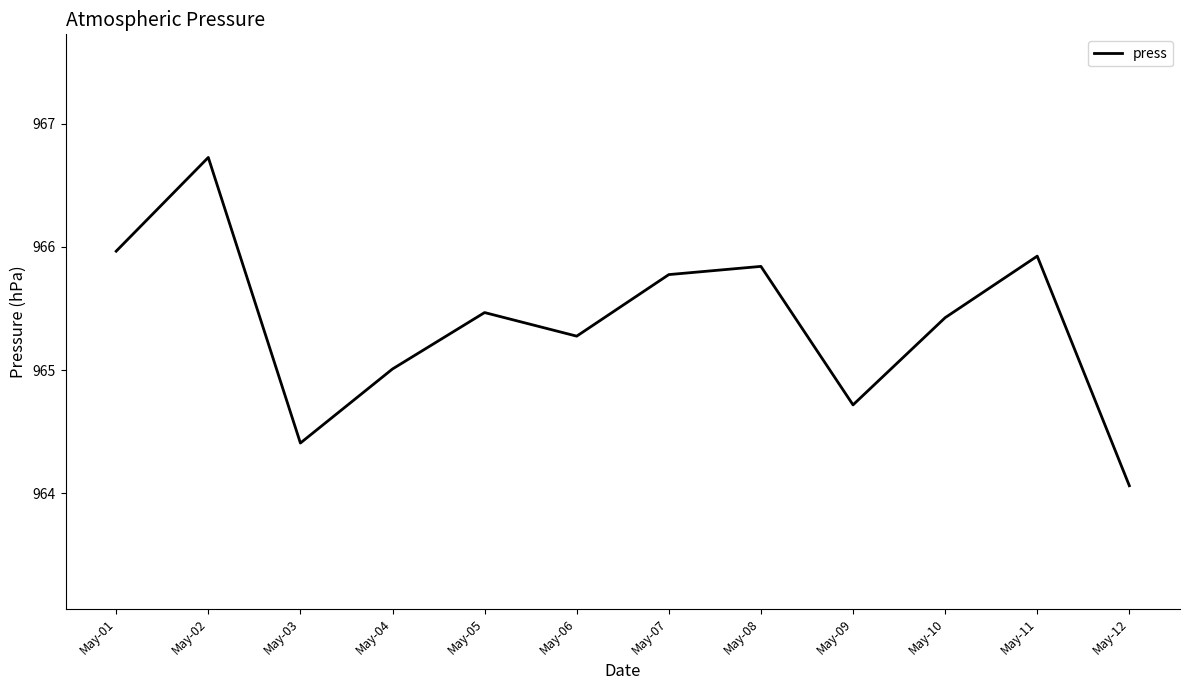

Rank the categories by value from lowest to highest.

May-12, May-03, May-09, May-04, May-06, May-10, May-05, May-07, May-08, May-11, May-01, May-02